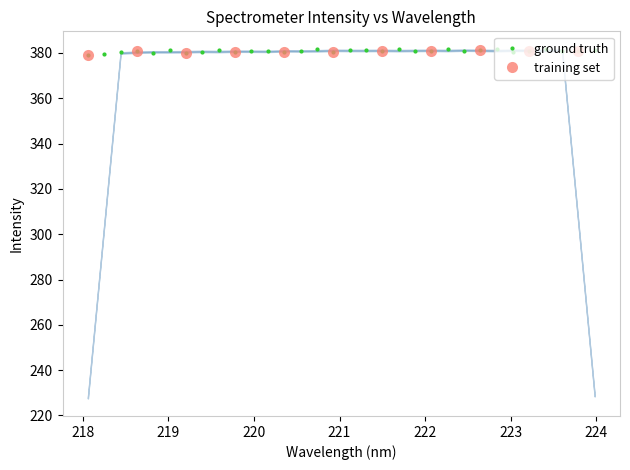

How many lines are shown in the chart?

1